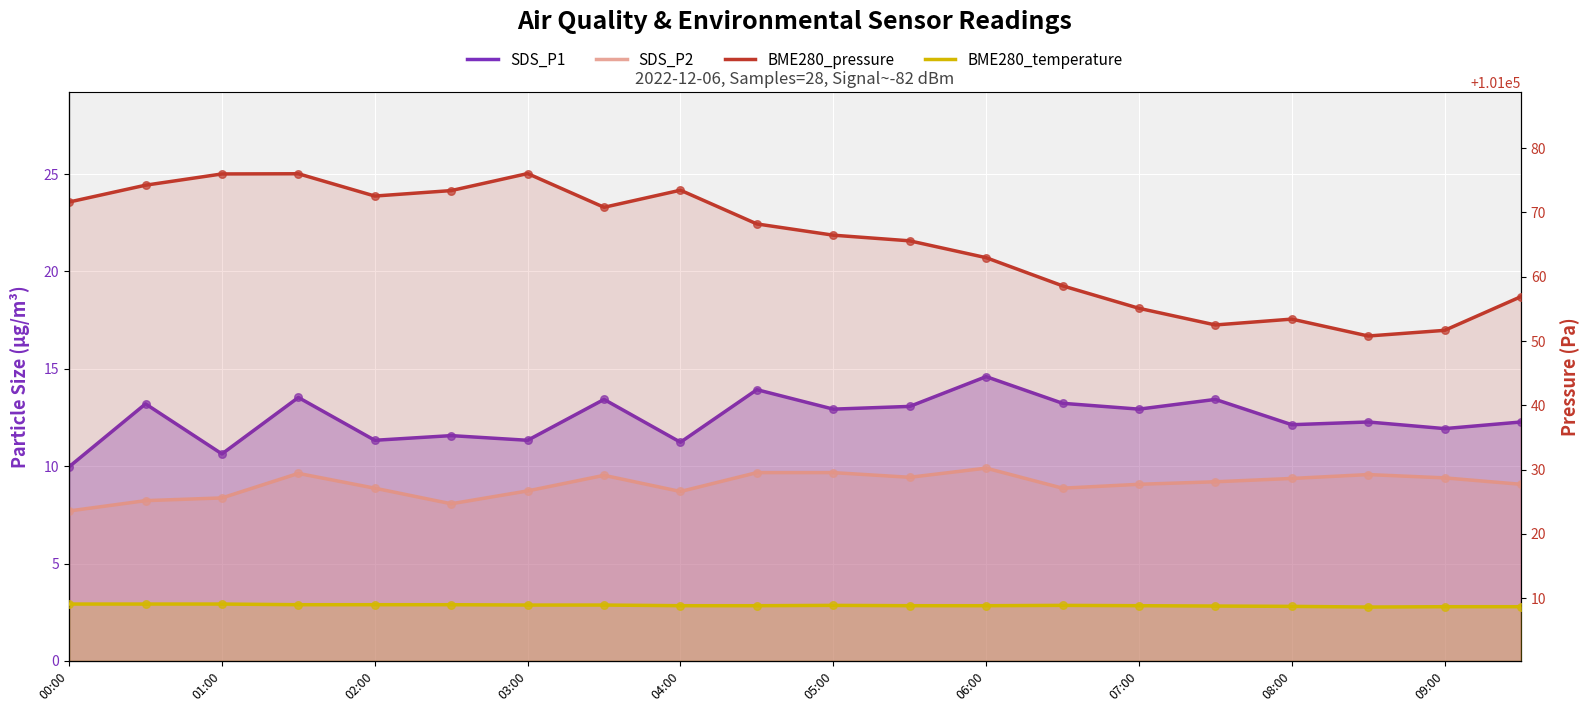

Which series reaches the maximum Y coordinate?

BME280_pressure